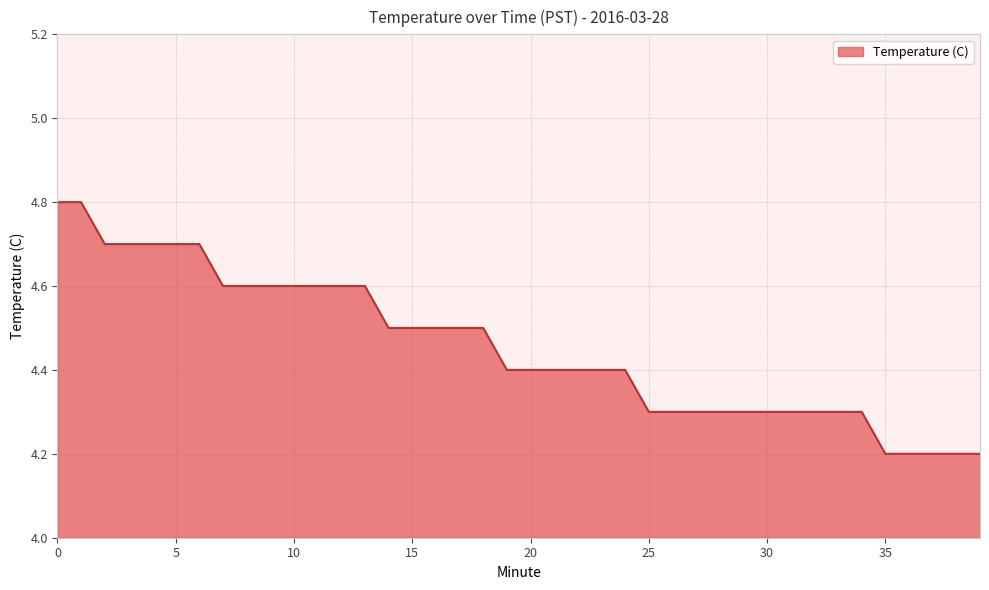

What is the difference between the maximum and minimum values?

0.6